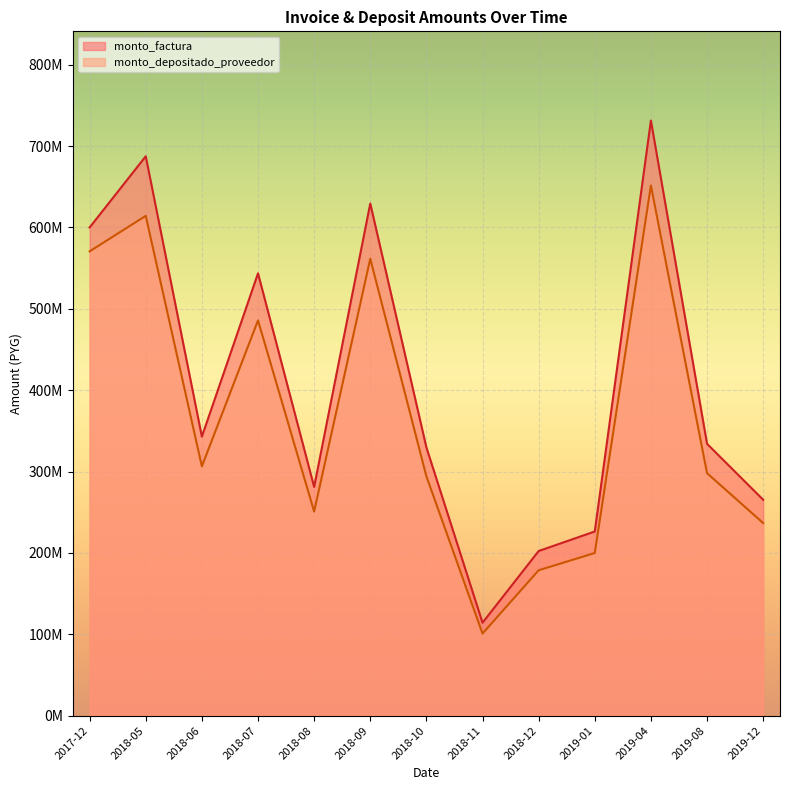

List the series in order of their overall mean, lowest first.

monto_depositado_proveedor, monto_factura